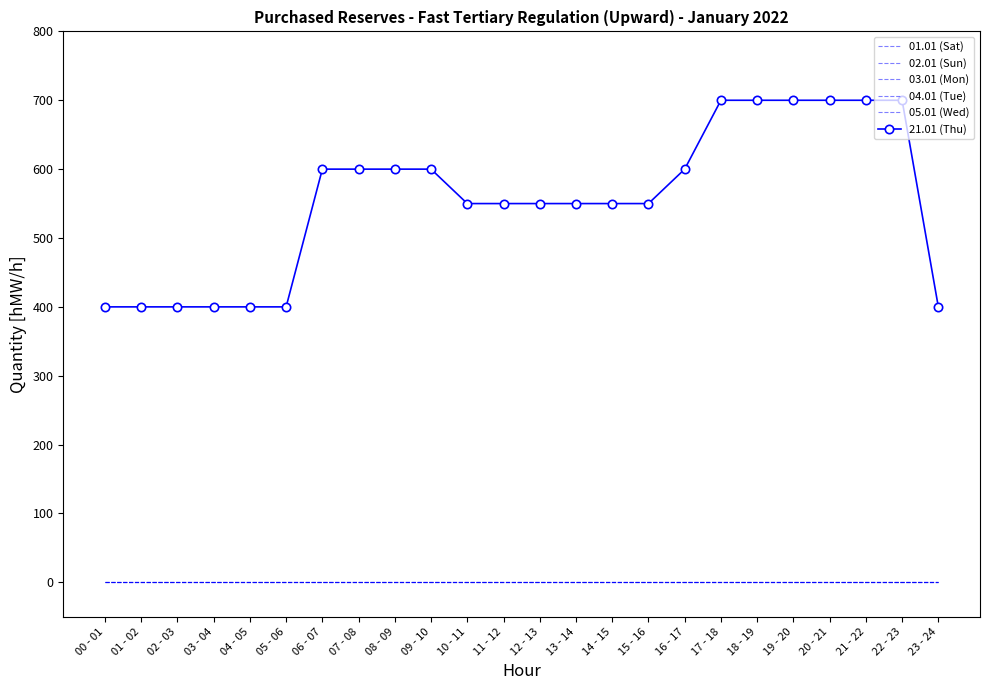

Does the chart have visible grid lines?

No